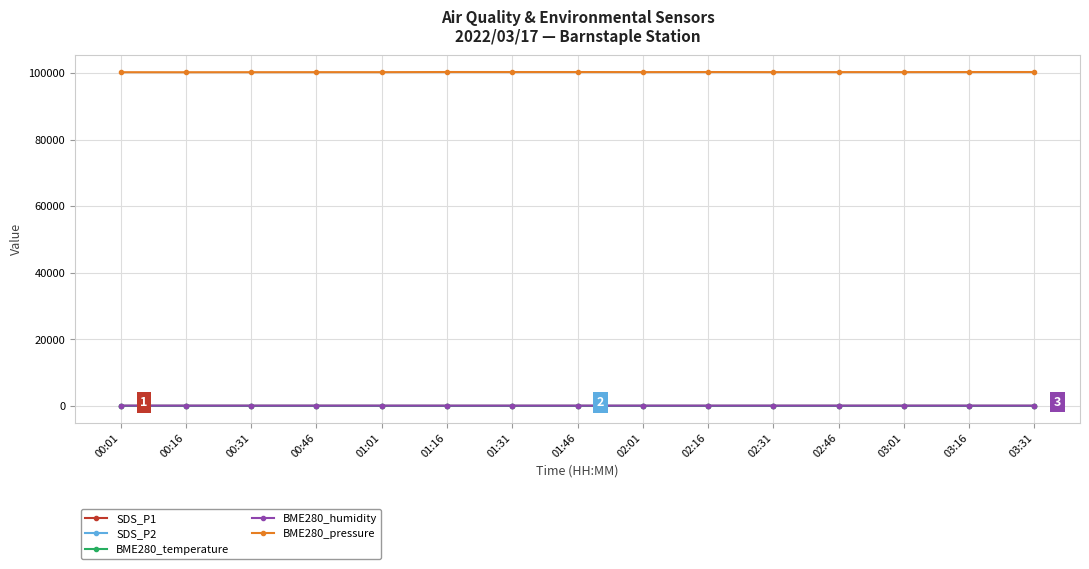

How many series are shown in this chart?

5